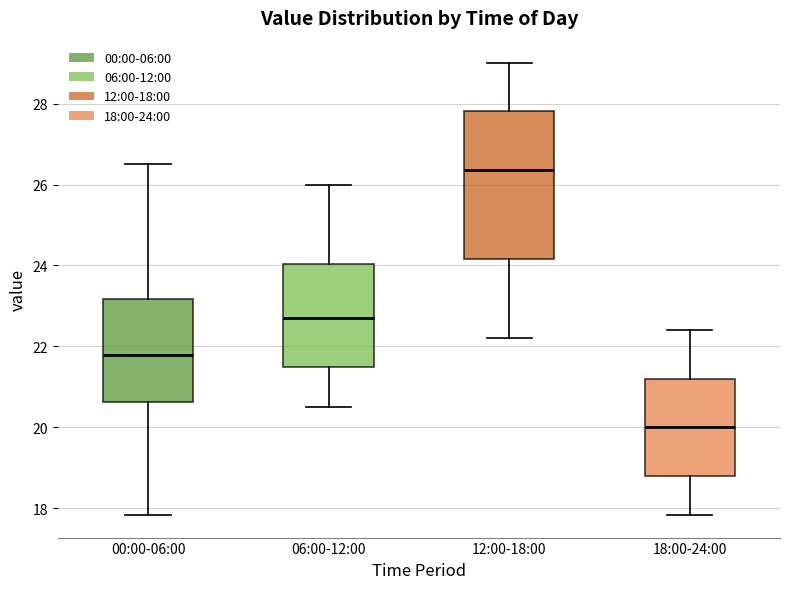

Reading left to right, transcribe this box plot: for each box, give where its median line is, the range the box spans, and where its two whiskers end, as read against the y-axis. The values are not printed on the chart, so give them approximately, as read against the axis.

00:00-06:00: median 21.8, box 20.6 to 23.2, whiskers 17.8 to 26.6
06:00-12:00: median 22.8, box 21.6 to 24.0, whiskers 20.6 to 26.0
12:00-18:00: median 26.4, box 24.2 to 27.8, whiskers 22.2 to 29.0
18:00-24:00: median 20.0, box 18.8 to 21.2, whiskers 17.8 to 22.4